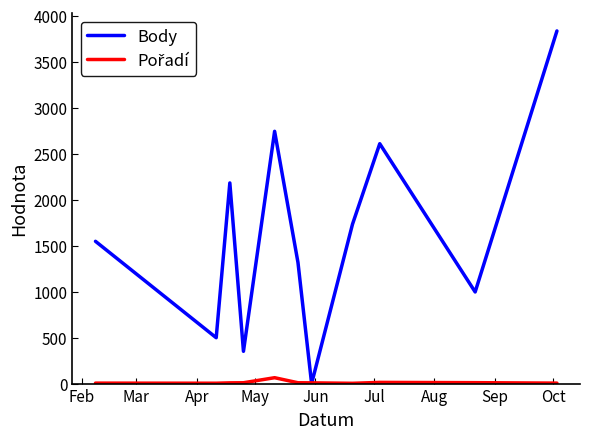

Which series has the largest total across all categories?

Body